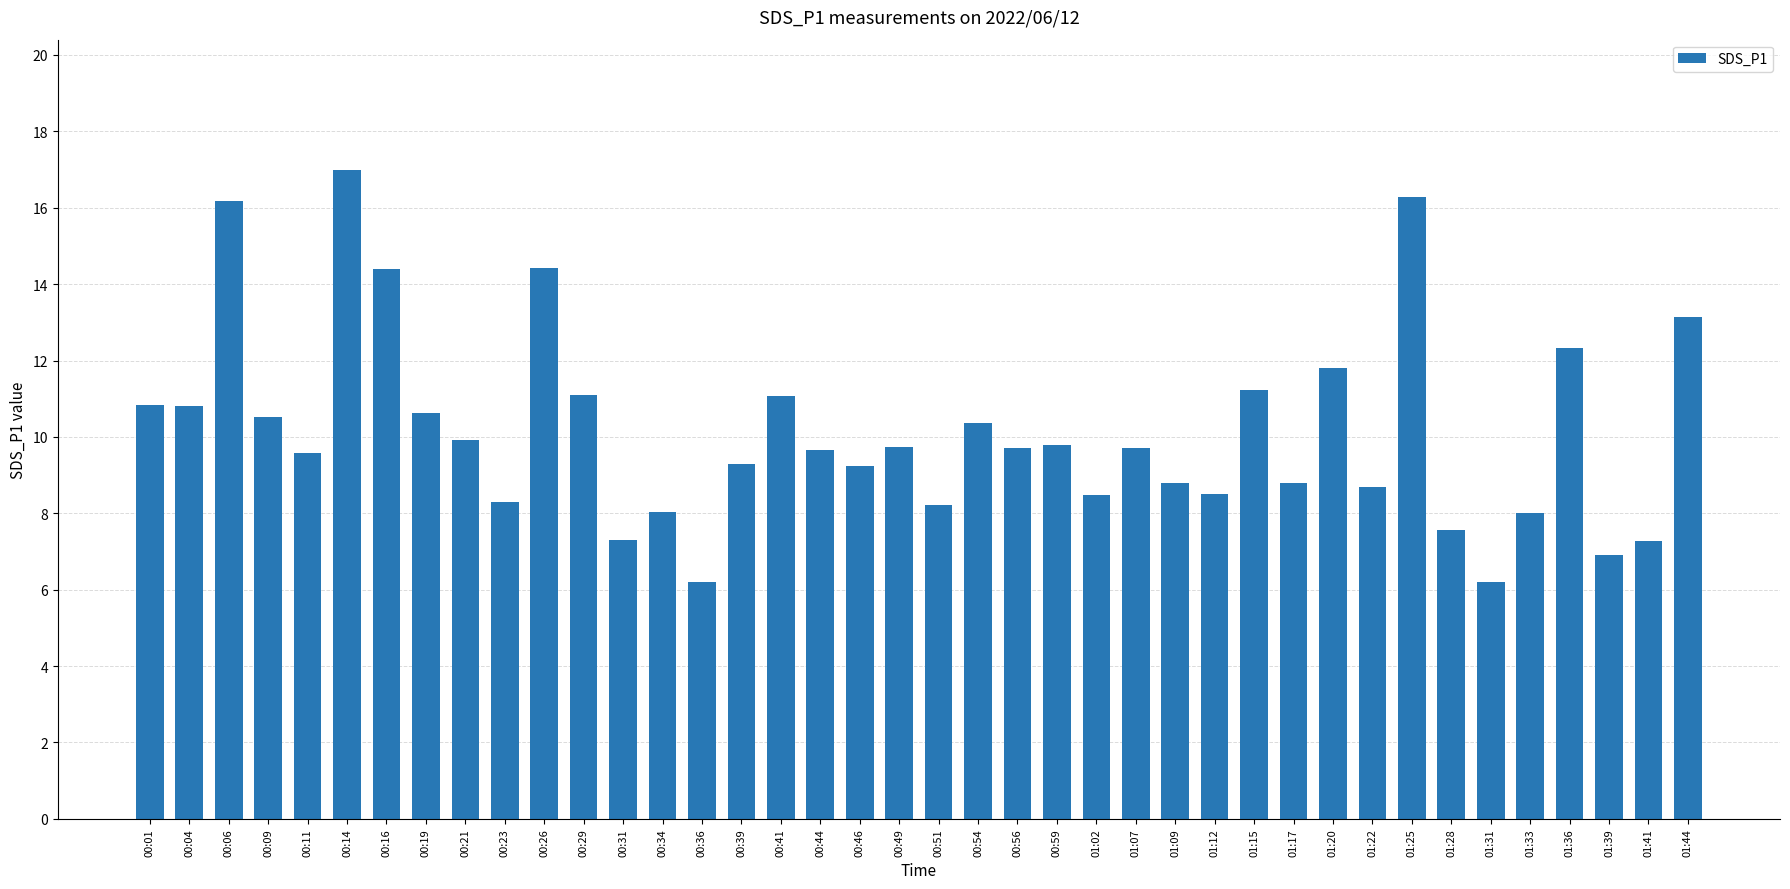

The chart shows a value of 7.3 at 00:31. True or false?

True